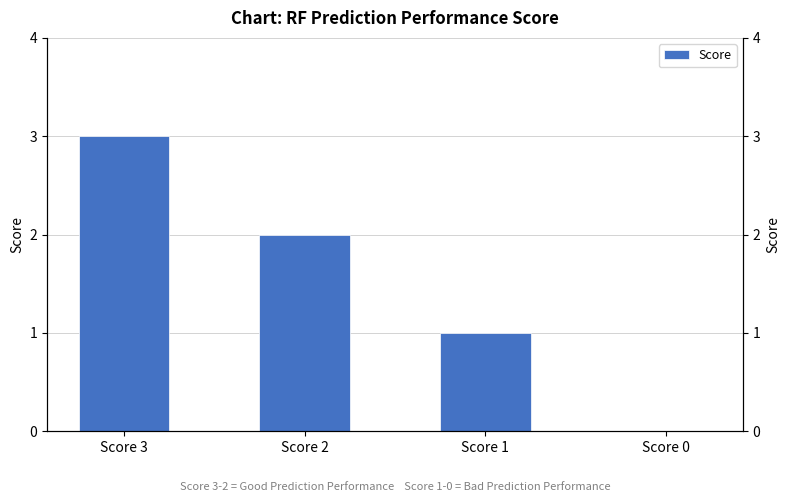

Reading left to right, what are all the values shown in this chart?

Score 3=3	Score 2=2	Score 1=1	Score 0=0